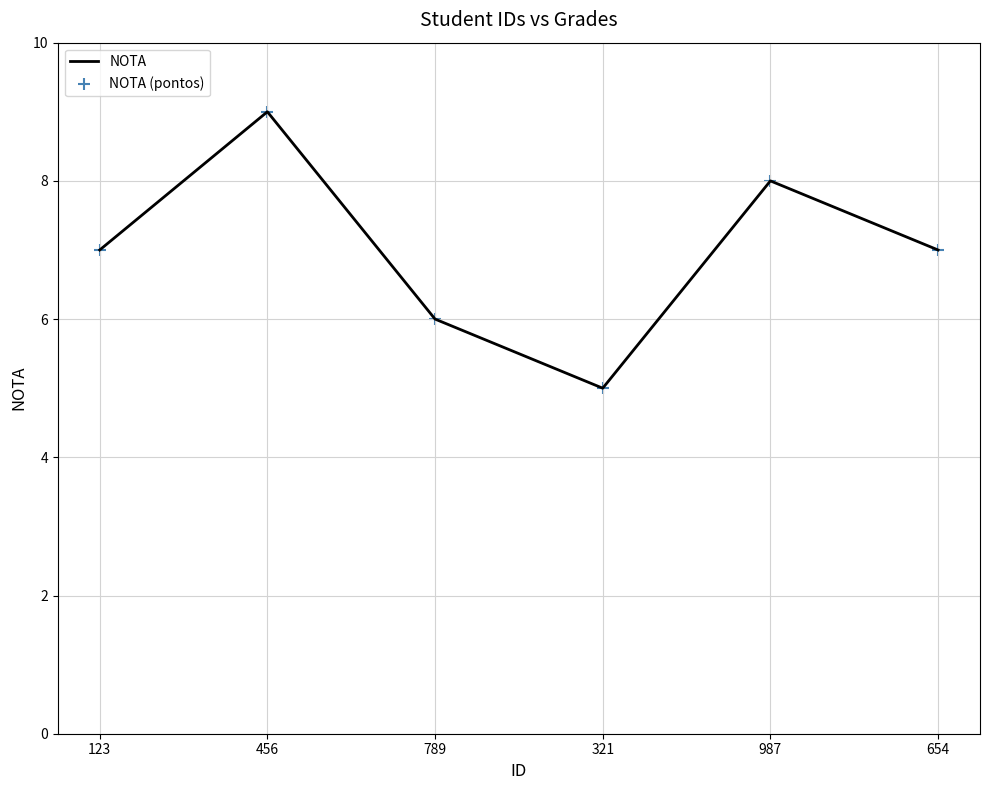

What is the ratio of the value at 789 to the value at 123?

0.9